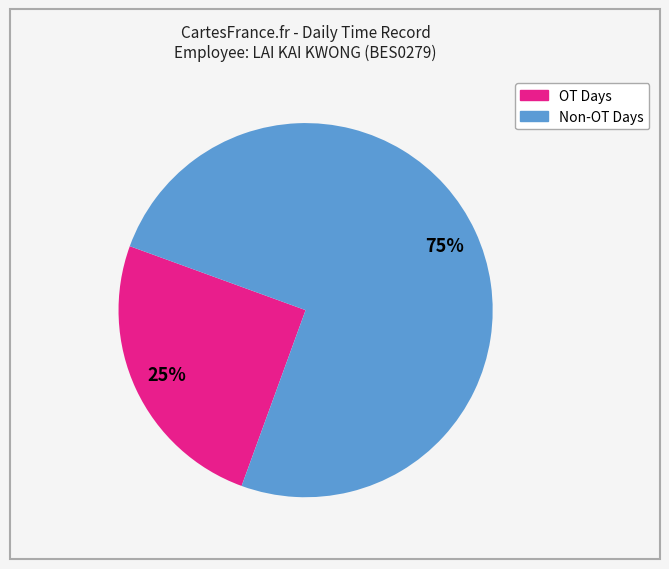

Is there any slice that represents more than half of the pie?

Yes